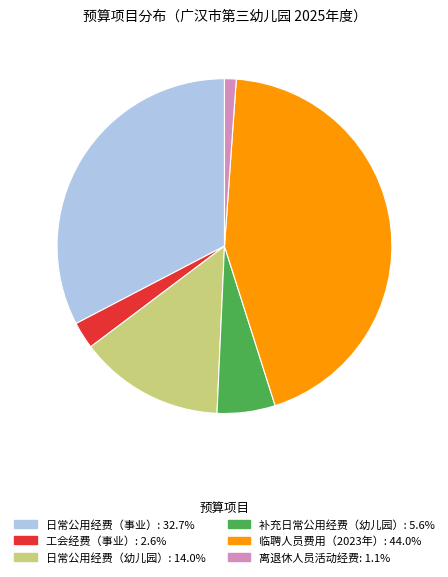

Is there any slice that represents more than half of the pie?

No